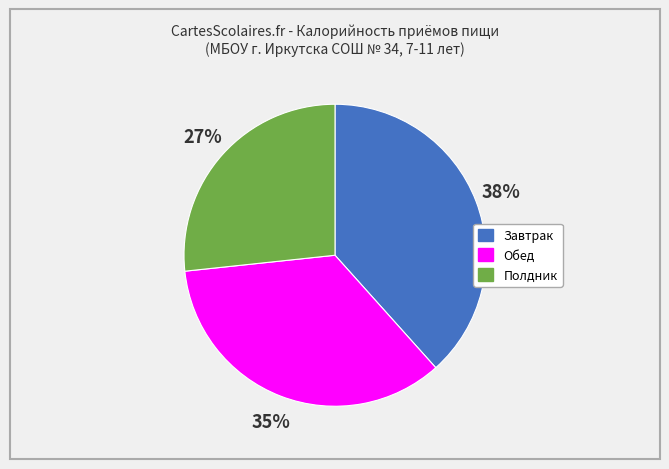

Is the sum of Обед and Полдник greater than half?

Yes